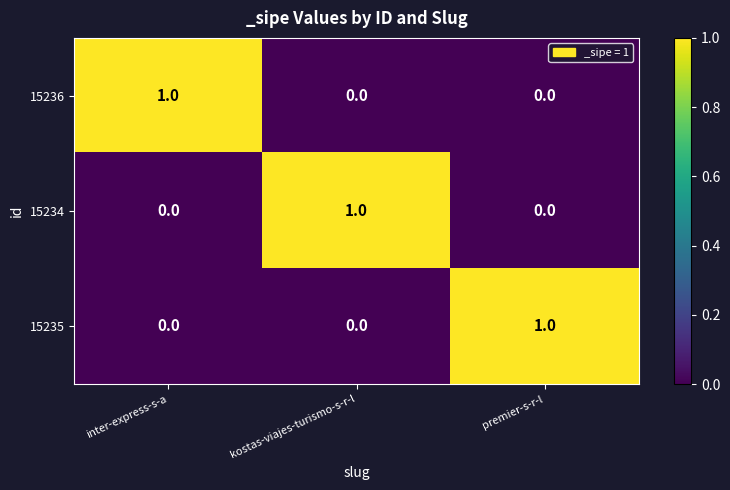

How many 15234 values are between 0 and 1?

3